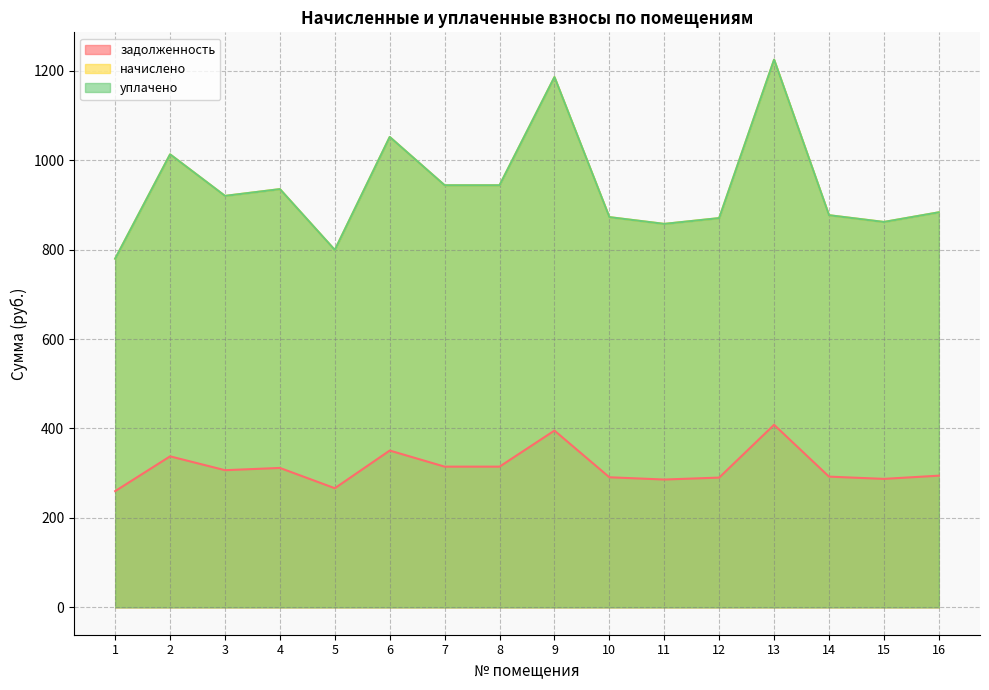

True or false: задолженность has a value of 285.8 at 11.

True